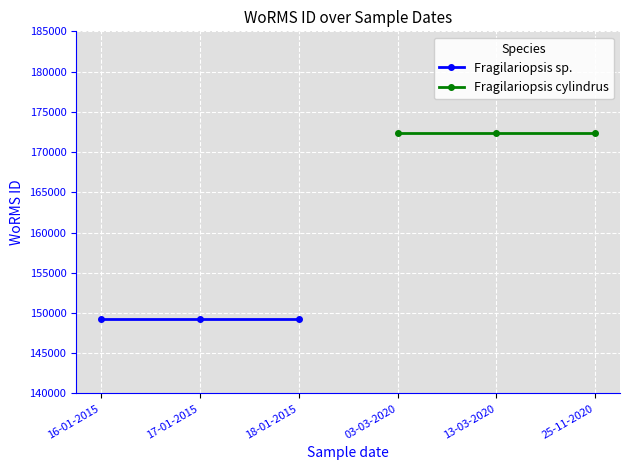

What is the sum of all Fragilariopsis cylindrus values?

517254